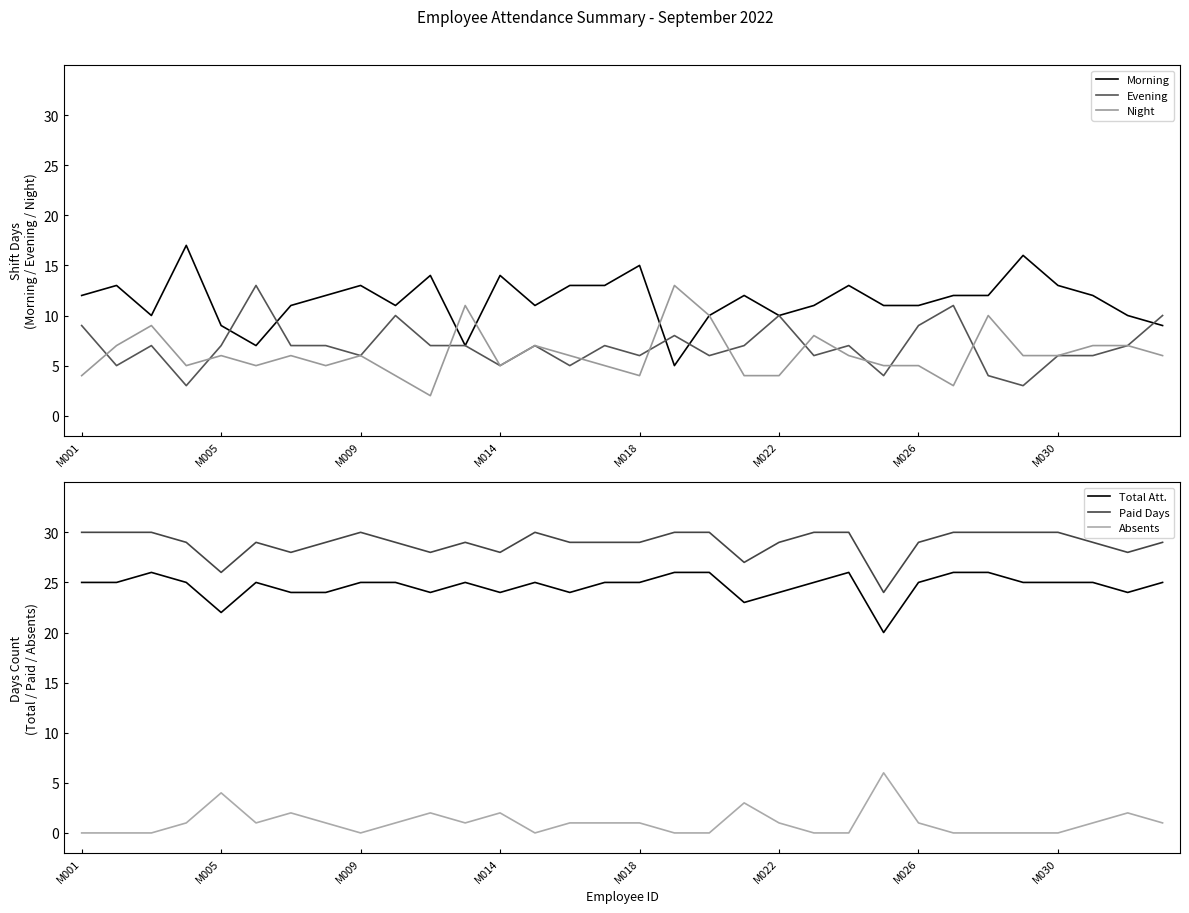

The Evening series shows 5 at M014. True or false?

True